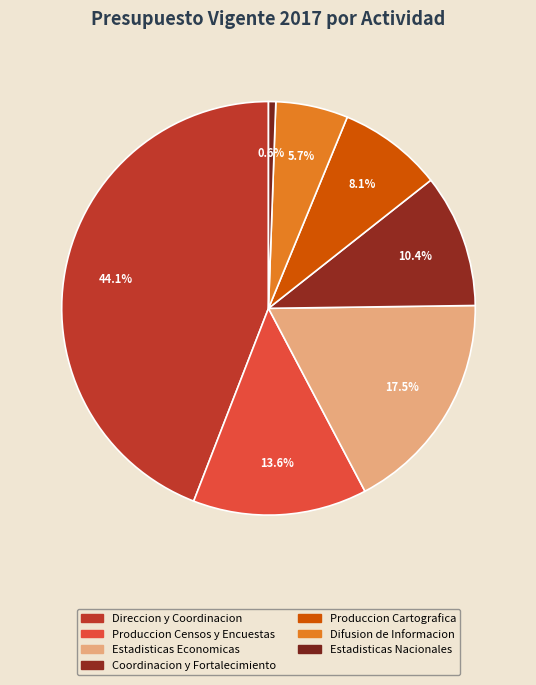

To the nearest percent, what is the average slice percentage?

14%